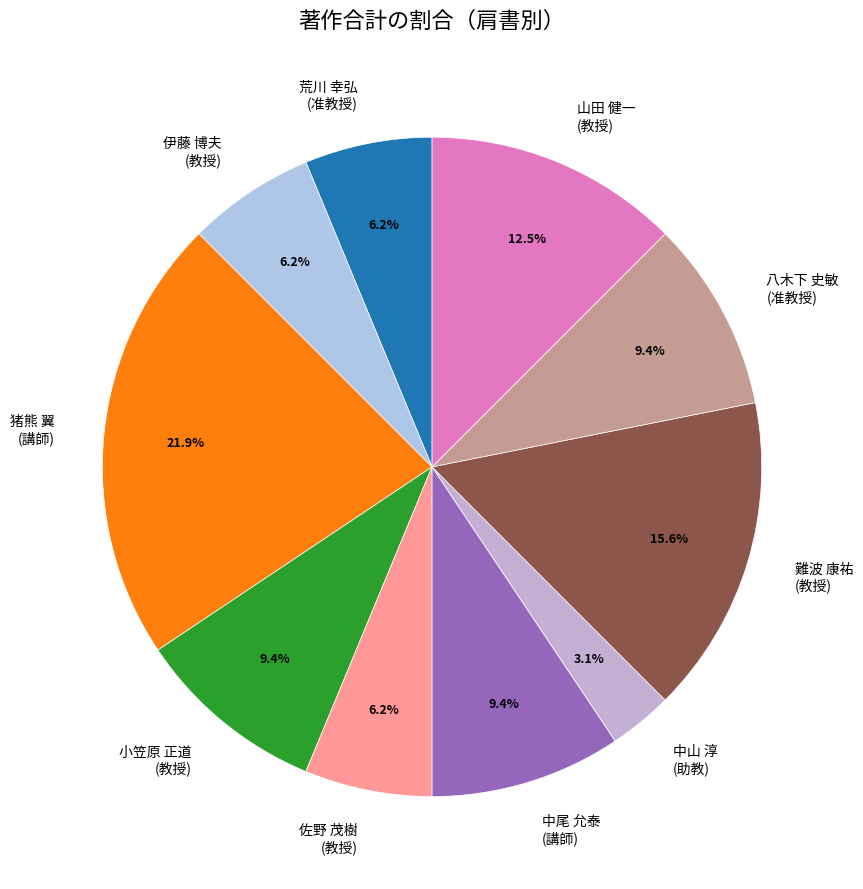

Does any single category account for the majority?

No